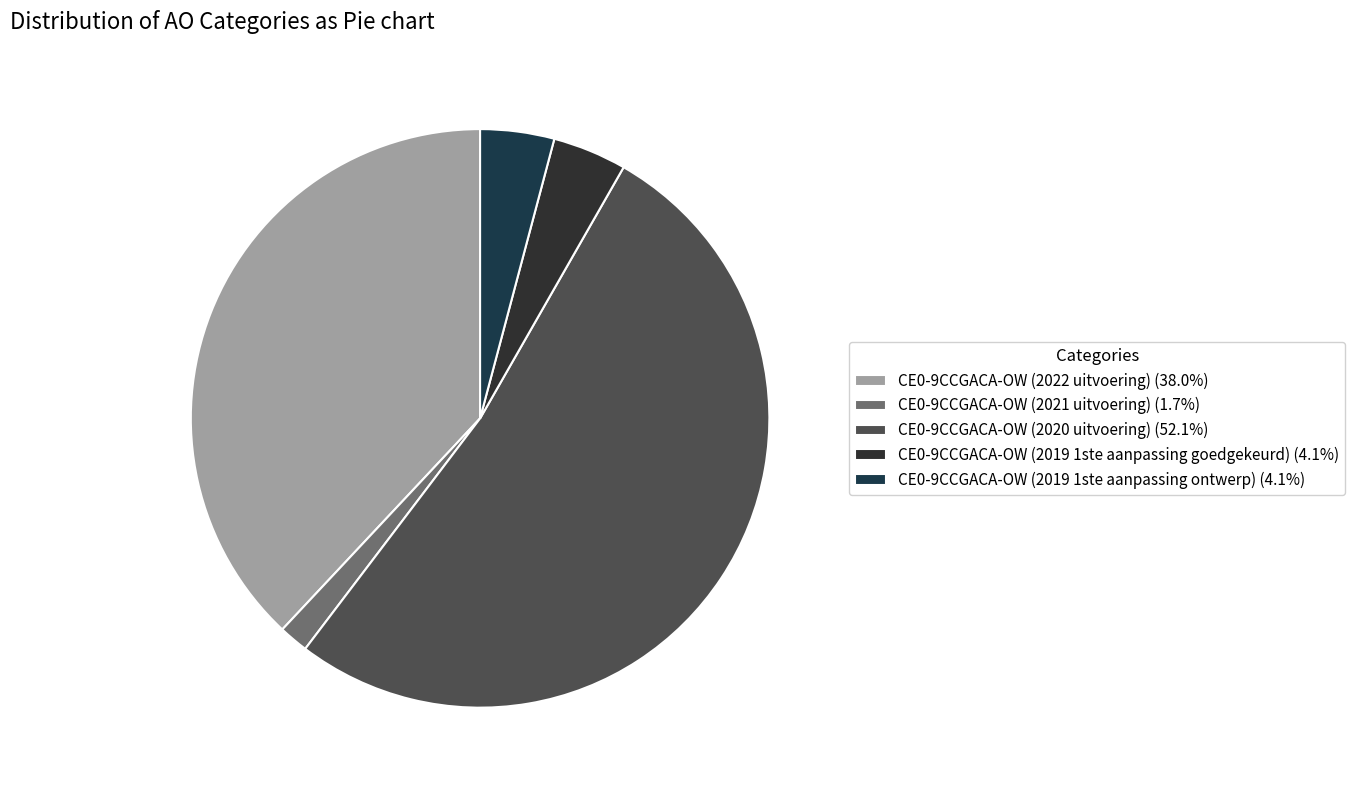

How many segments does this pie chart have?

5